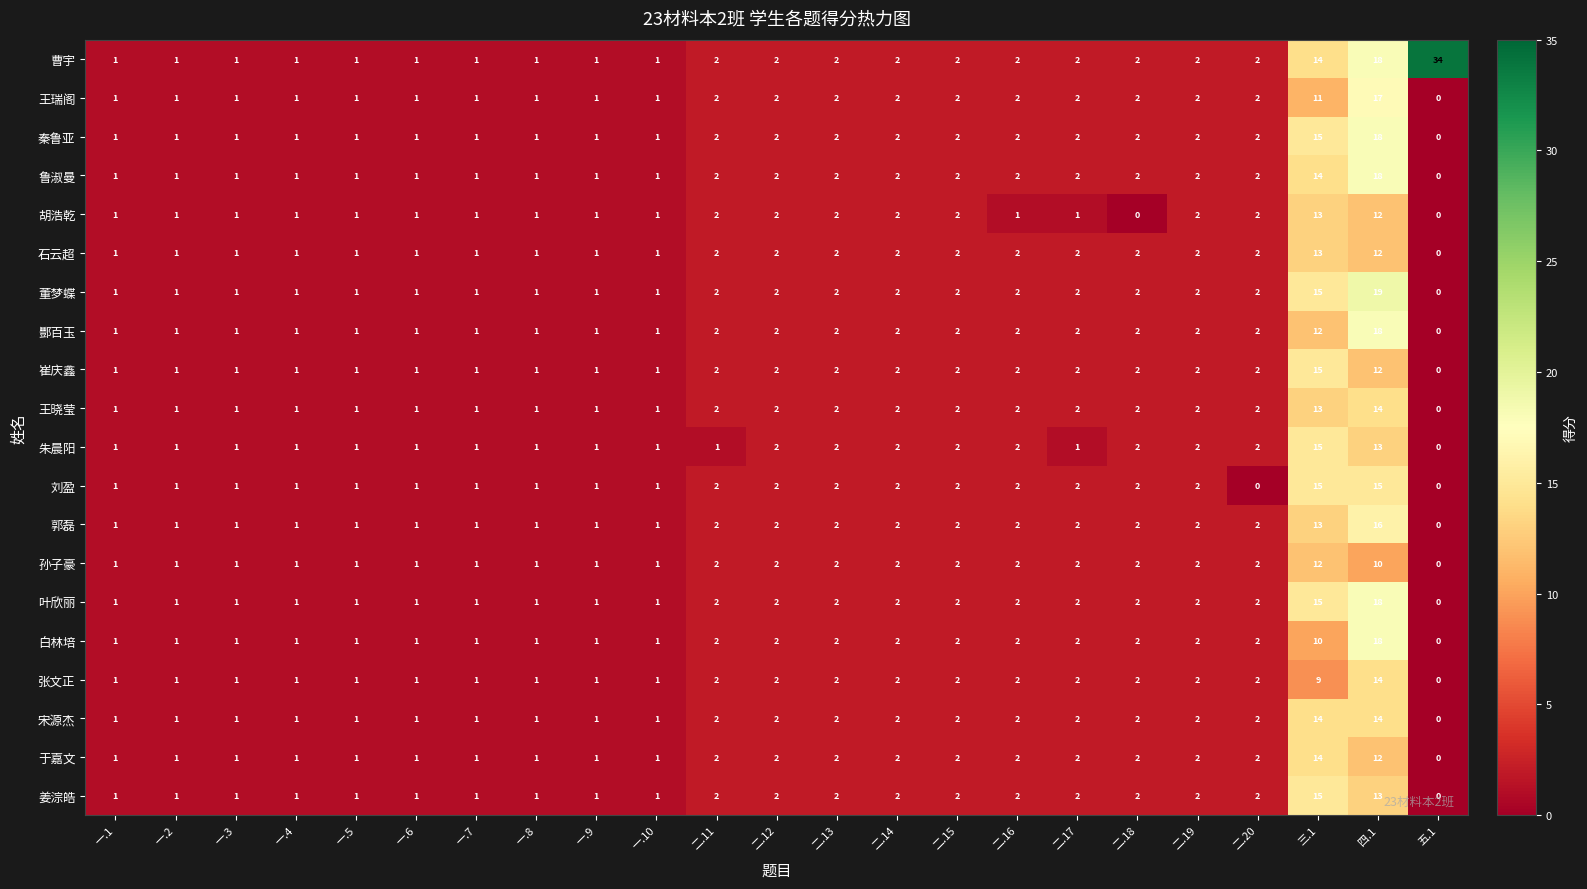

Which series has the largest total across all categories?

曹宇